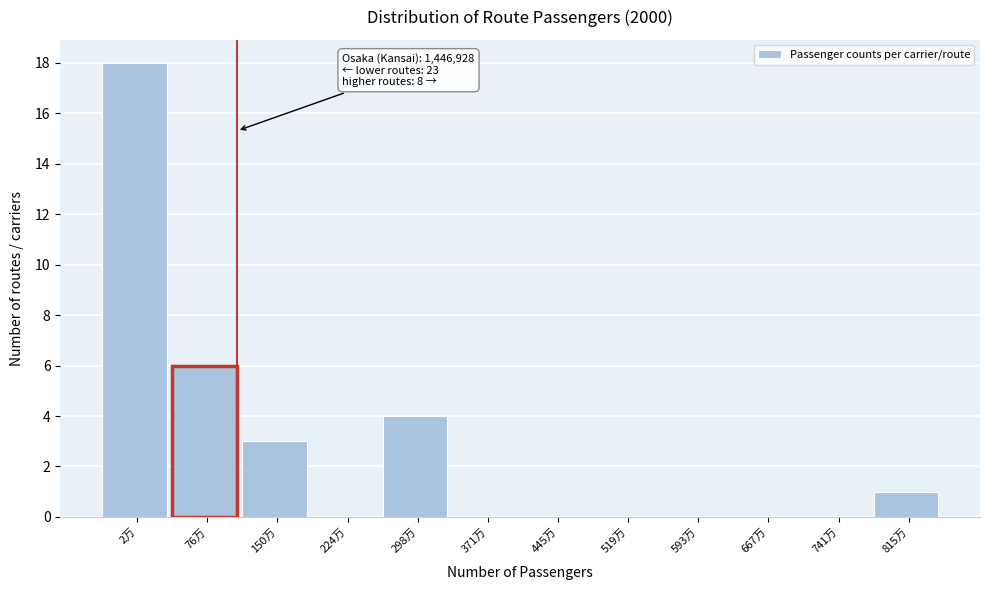

Reading left to right, transcribe all the data shown in this chart.

2万=18	76万=6	150万=3	224万=0	298万=4	371万=0	445万=0	519万=0	593万=0	667万=0	741万=0	815万=1